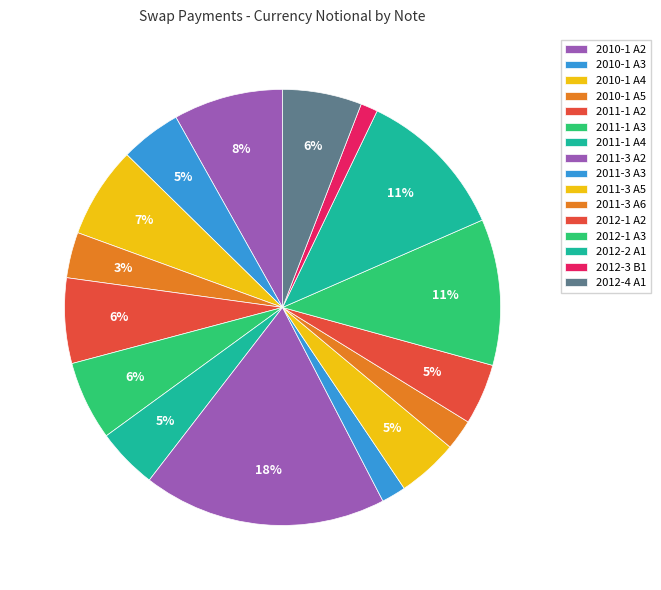

The 2010-1 A3 slice represents 5% of the pie. True or false?

True